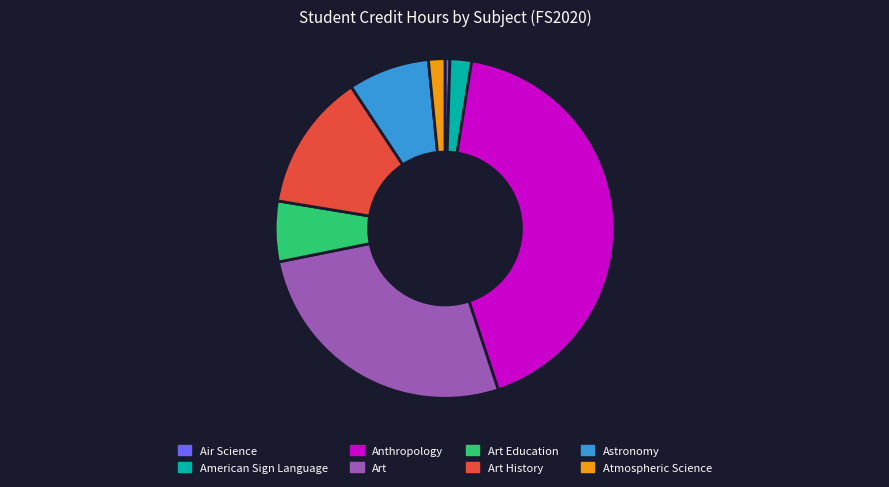

What is the ratio of the value at Atmospheric Science to the value at Art Education?

0.3